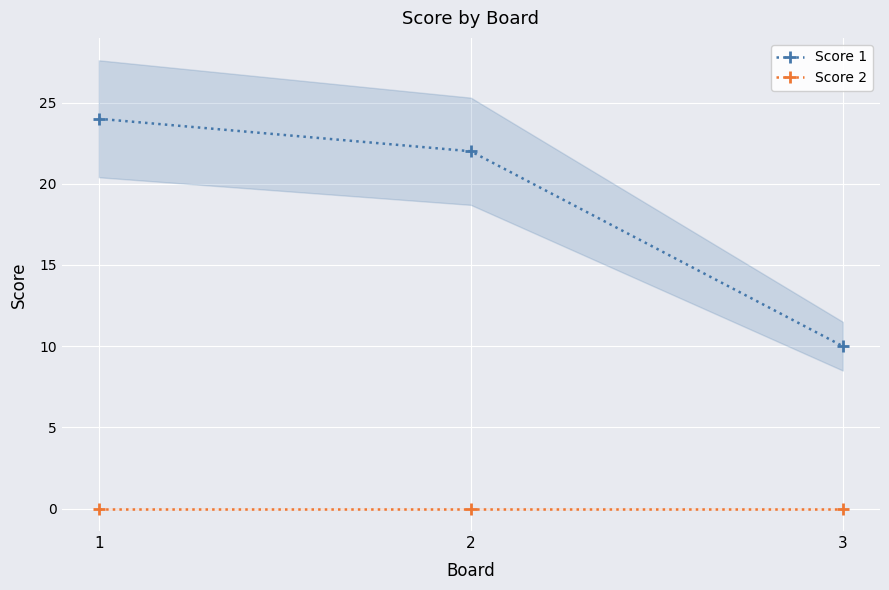

Reading left to right, extract all data points from this chart.

Score 1: 1=24	2=22	3=10
Score 2: 1=0	2=0	3=0